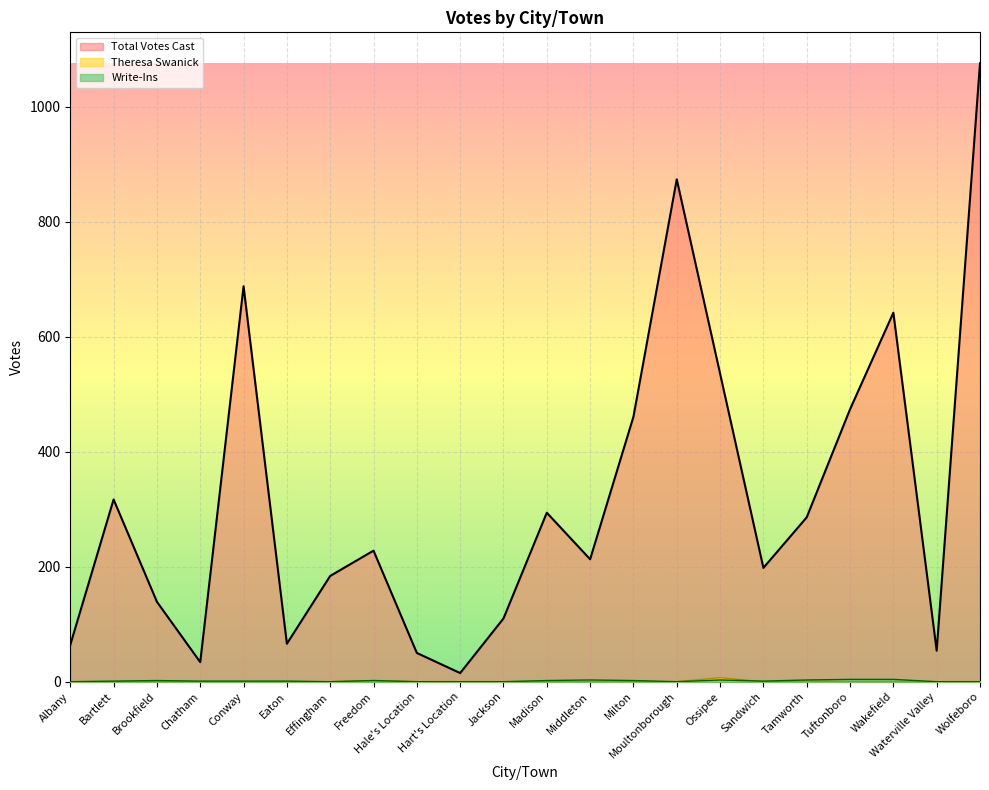

At which label does Write-Ins first exceed 1?

Brookfield